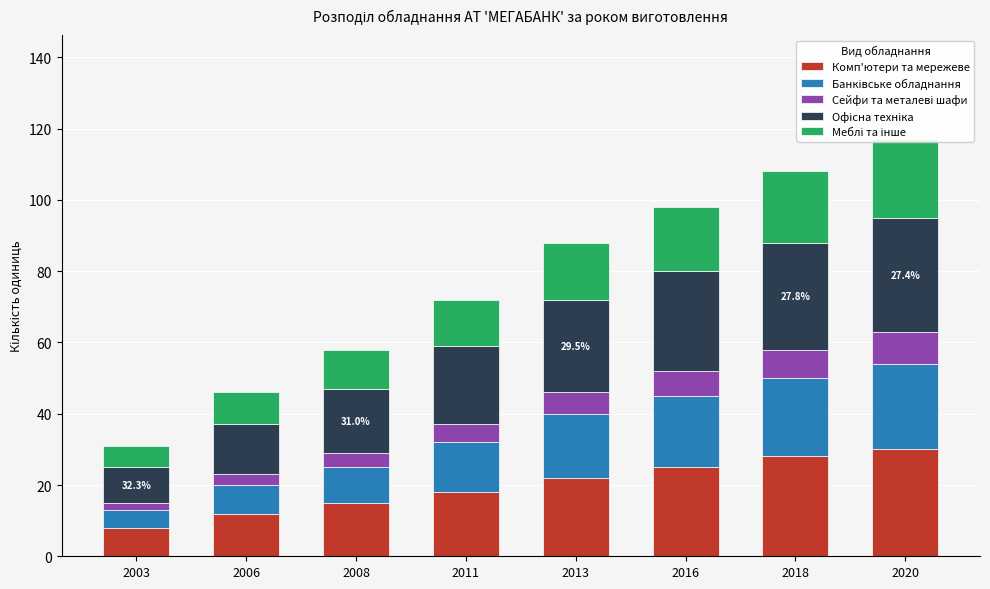

What are all the series names shown in the legend?

Комп'ютери та мережеве, Банківське обладнання, Сейфи та металеві шафи, Офісна техніка, Меблі та інше